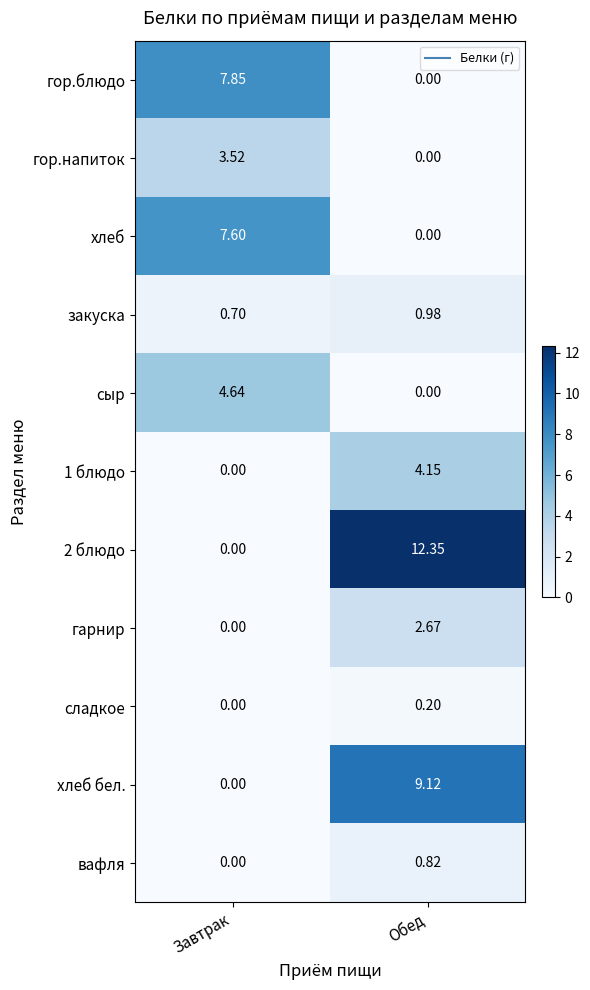

Which series has the widest spread of values?

2 блюдо